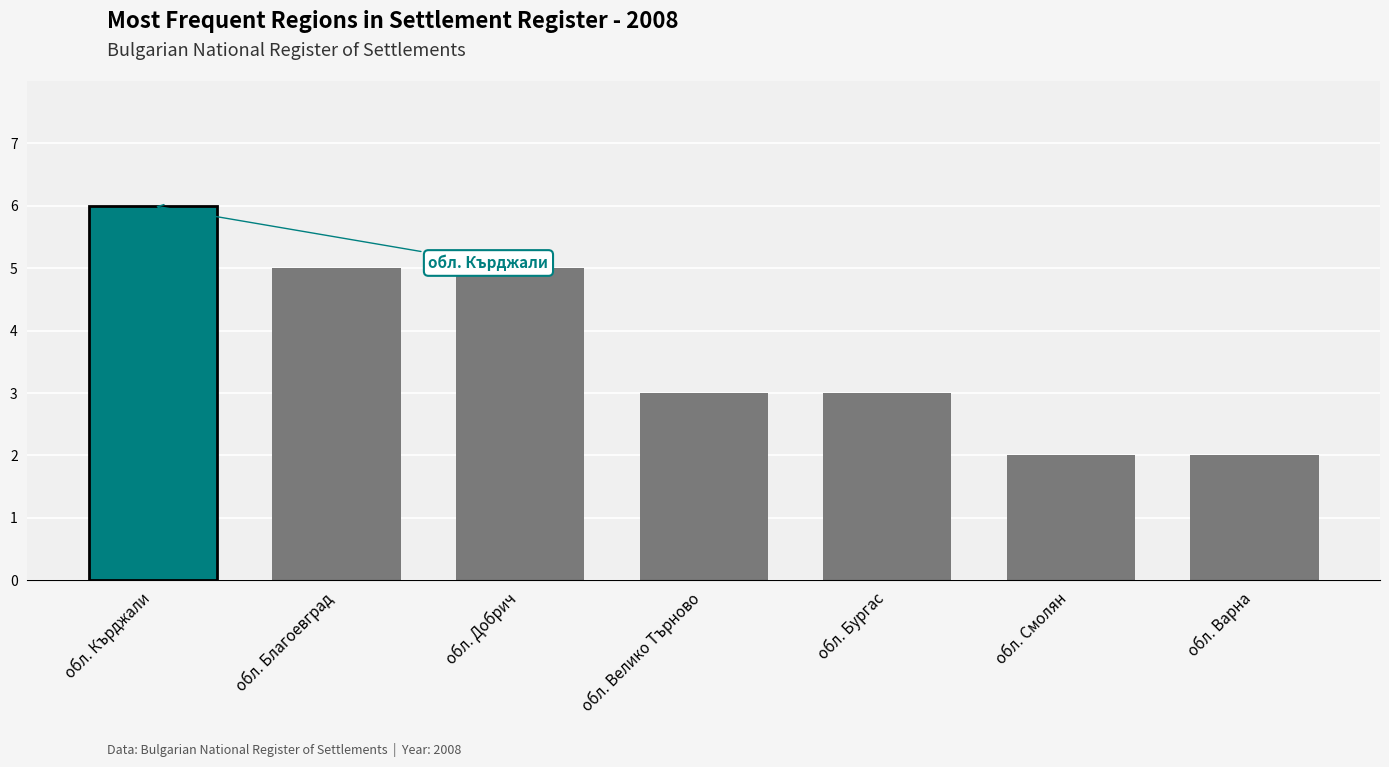

What is the maximum value shown in the chart?

6